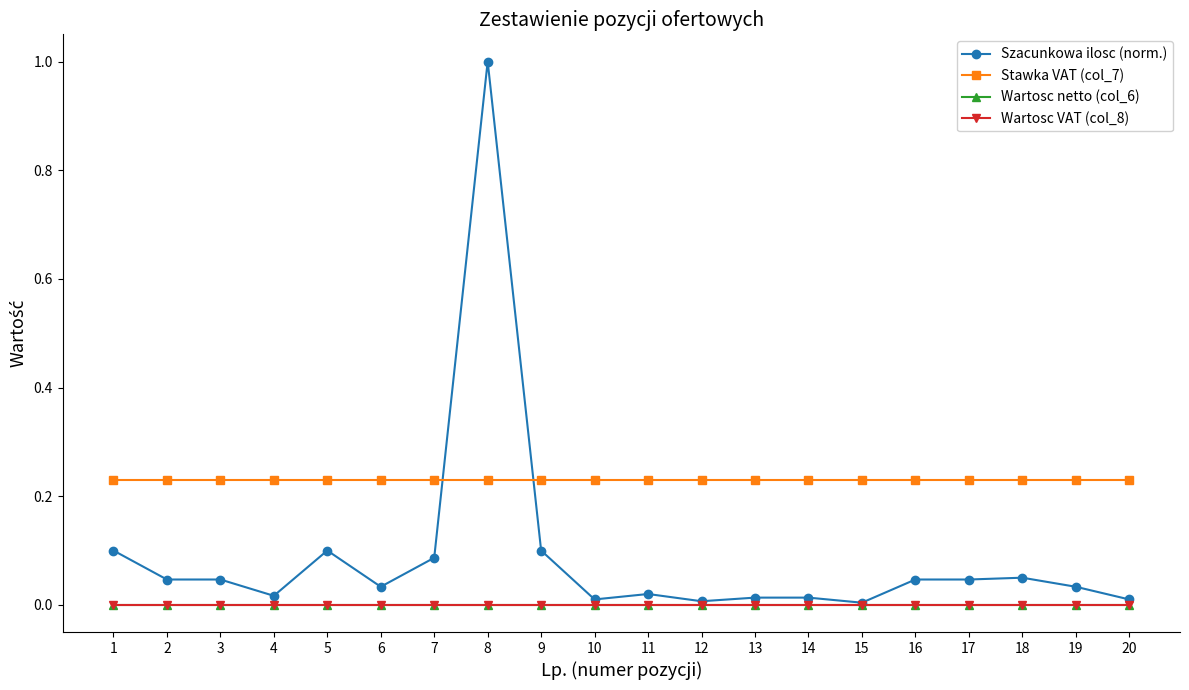

Does the chart have visible grid lines?

No